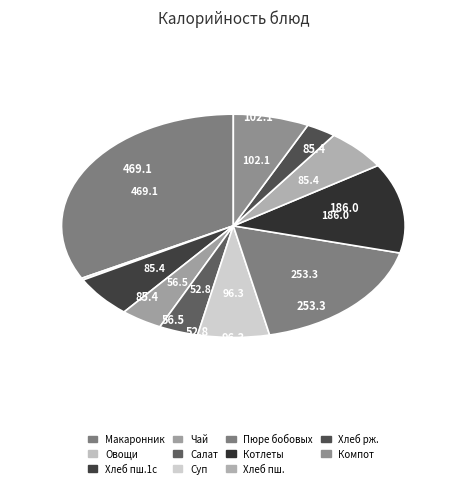

Count the number of slices in the pie.

11